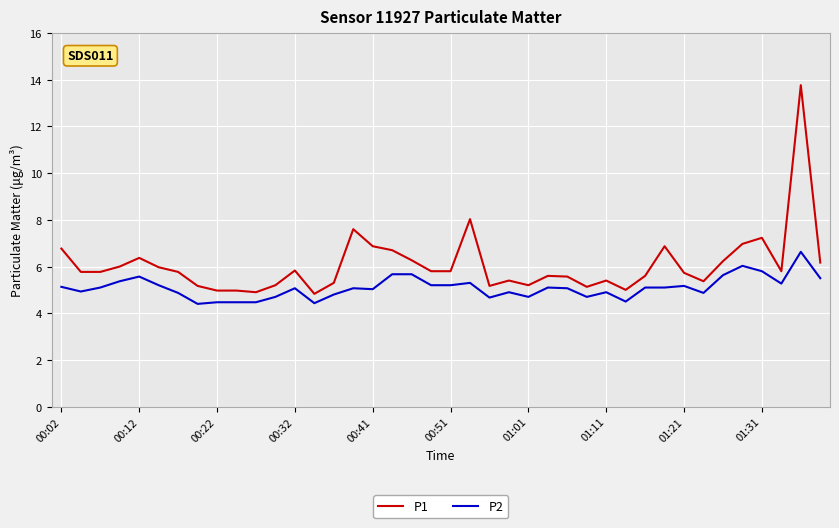

How many lines are shown in the chart?

2